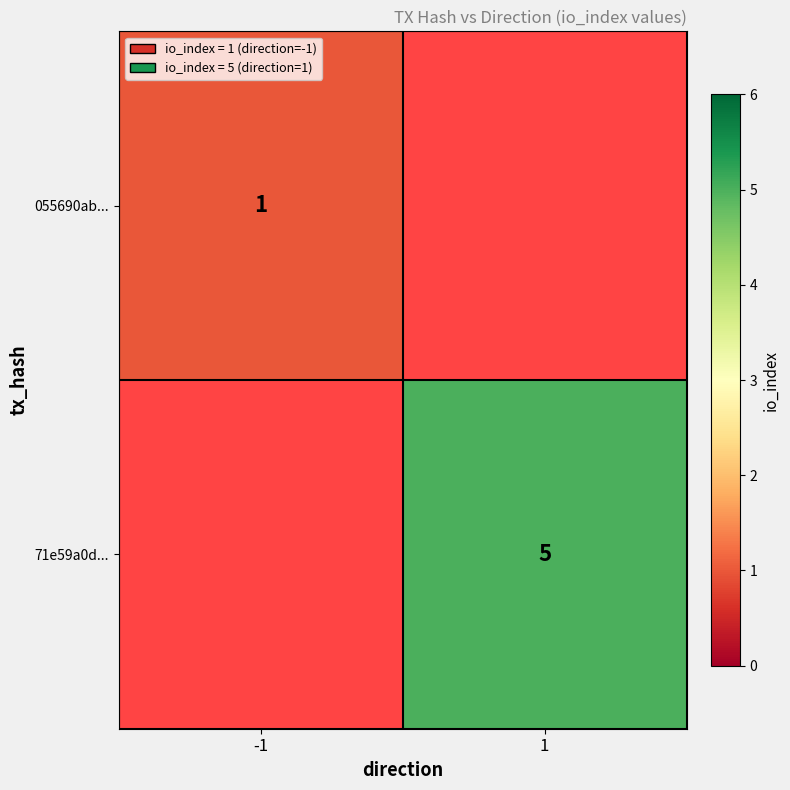

What is the maximum value shown in the chart?

5.0